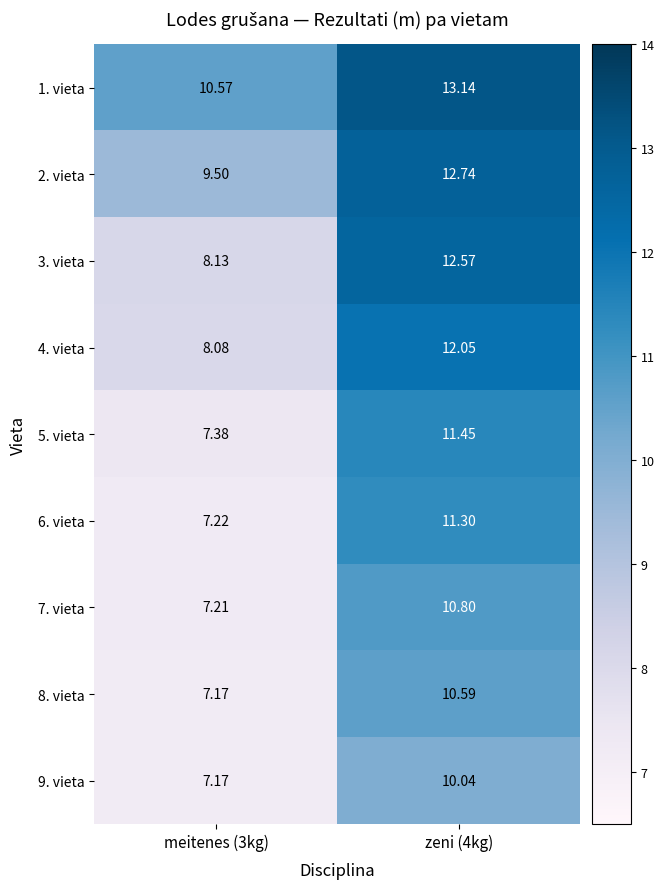

List the series in order of their peak value, highest first.

1. vieta, 2. vieta, 3. vieta, 4. vieta, 5. vieta, 6. vieta, 7. vieta, 8. vieta, 9. vieta